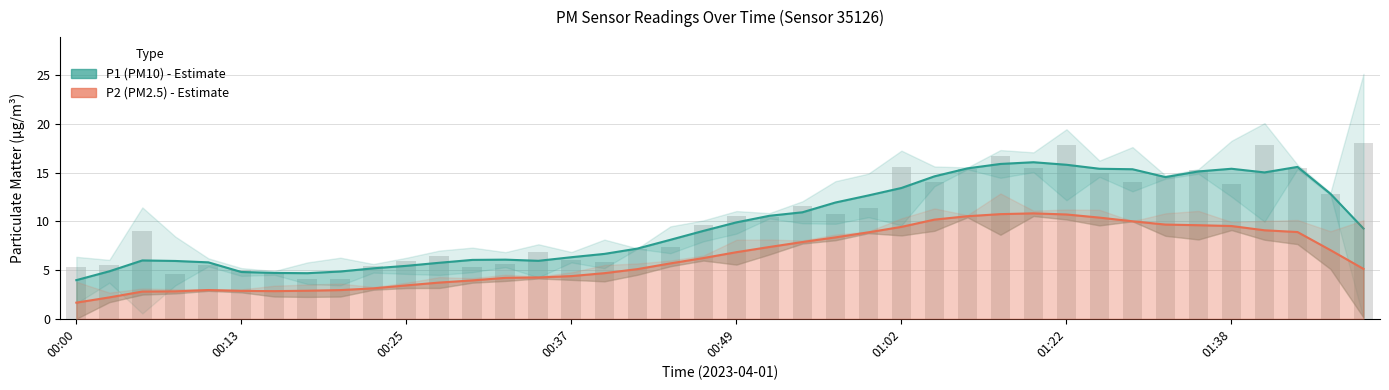

Count the number of data series in this chart.

2